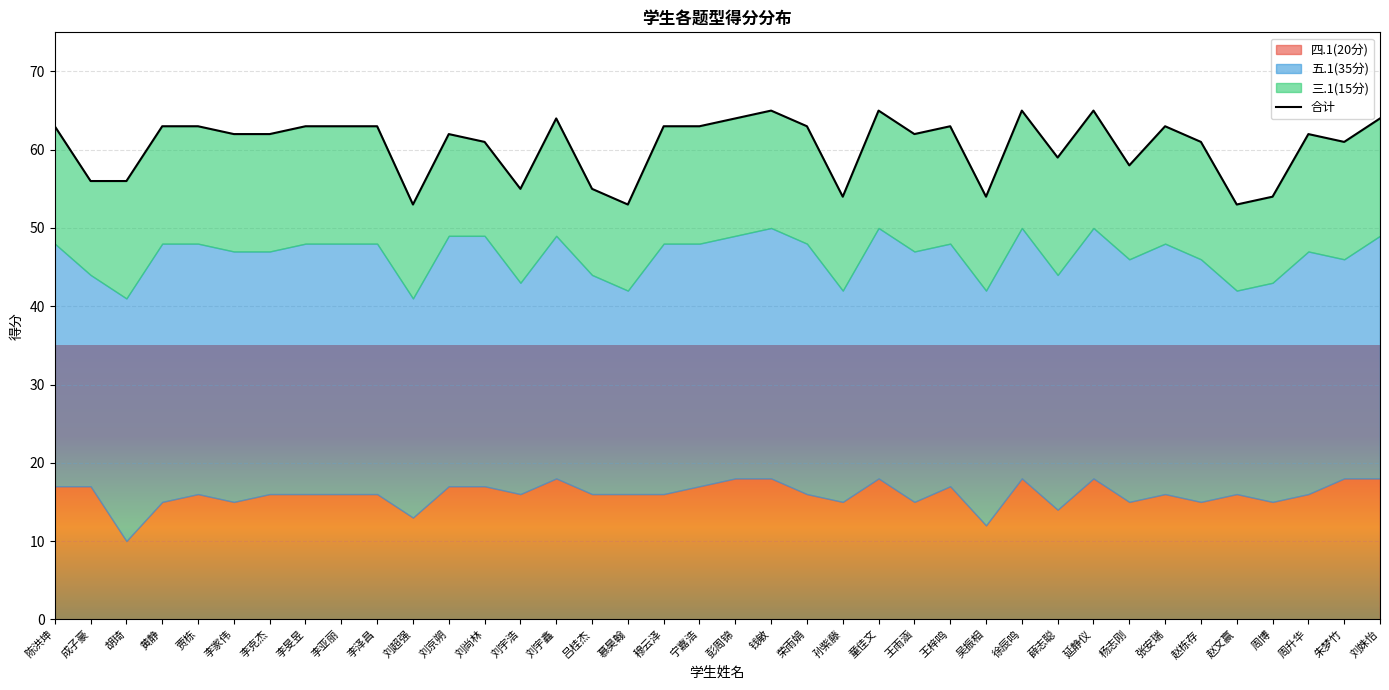

How many values are below 62?

15